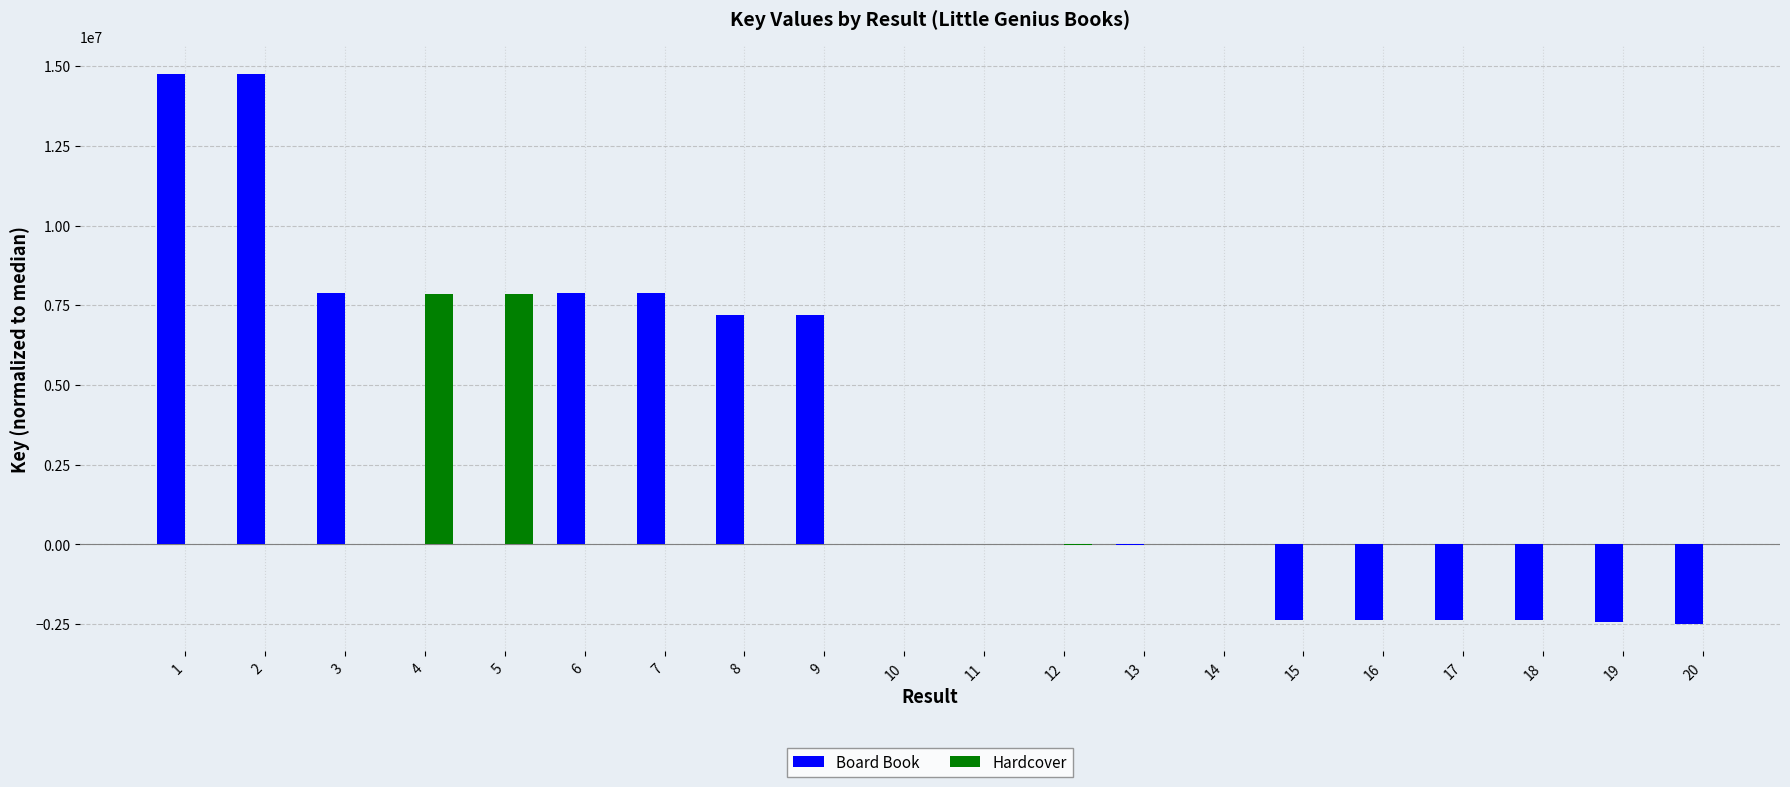

Does the chart contain stacked bars?

No